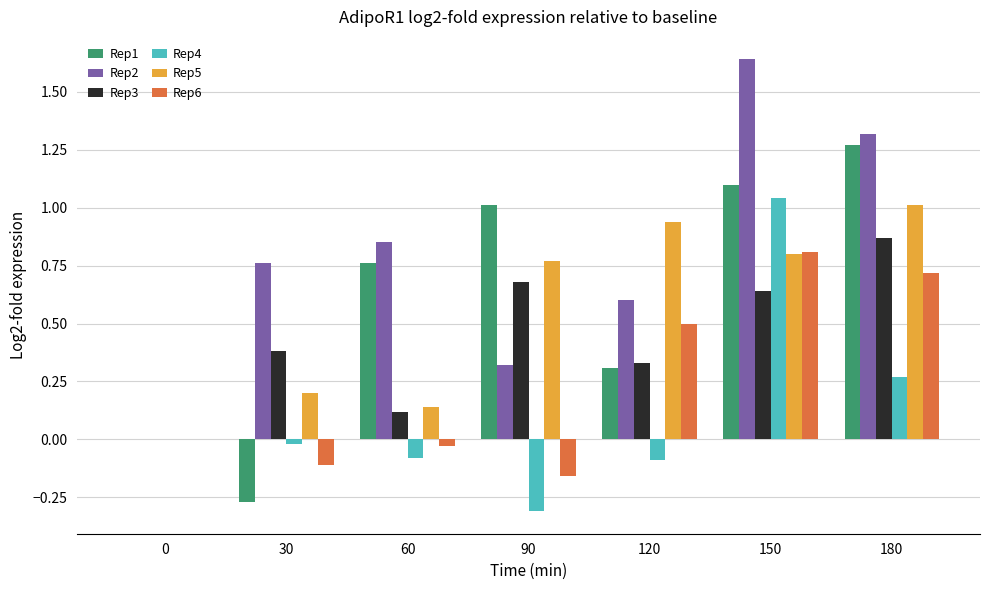

At which label does Rep4 reach its peak?

150